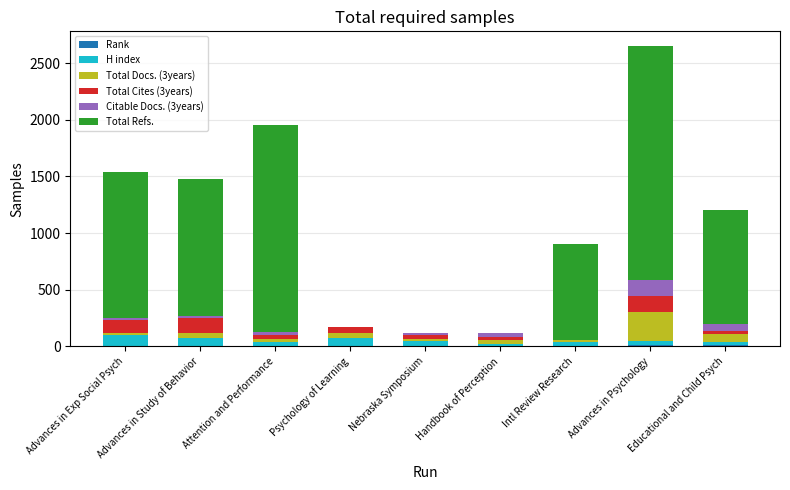

At which category is the sum across all series the highest?

Advances in Psychology